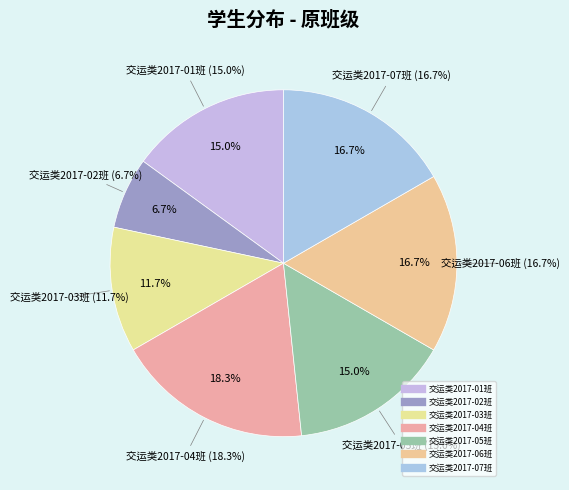

Is there a majority slice in this chart?

No